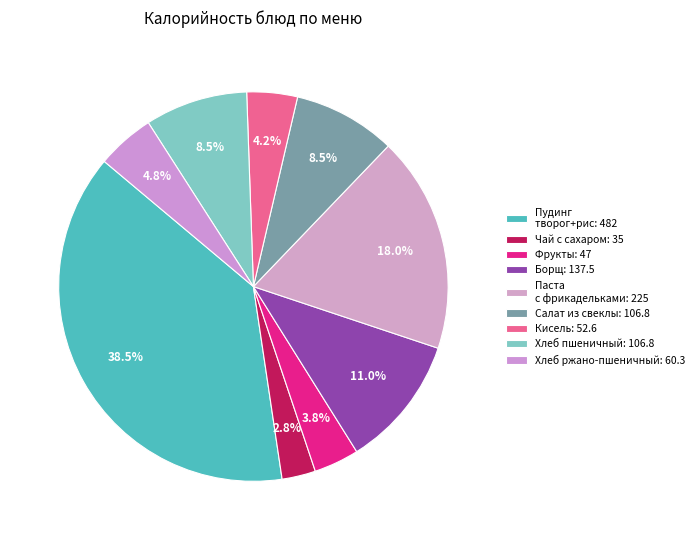

How many slices are in this pie chart?

9